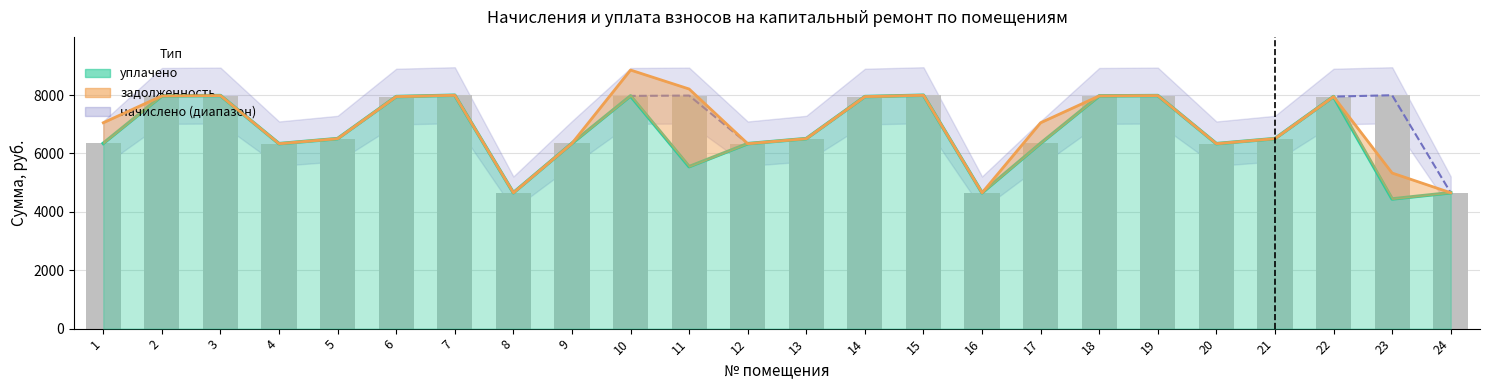

Reading left to right, extract all data points from this chart.

начислено: 1=6347.5	2=7971.8	3=7983.4	4=6336.0	5=6508.8	6=7948.8	7=7994.9	8=4654.1	9=6347.5	10=7971.8	11=7983.4	12=6336.0	13=6508.8	14=7948.8	15=7994.9	16=4654.1	17=6347.5	18=7971.8	19=7983.4	20=6336.0	21=6508.8	22=7948.8	23=7994.9	24=4654.1
уплачено: 1=6347.5	2=7971.8	3=7983.4	4=6336.0	5=6508.8	6=7948.8	7=7994.9	8=4654.1	9=6347.5	10=7971.8	11=5548.2	12=6336.0	13=6508.8	14=7948.8	15=7994.9	16=4654.1	17=6347.5	18=7971.8	19=7983.4	20=6336.0	21=6508.8	22=7948.8	23=4441.6	24=4654.1